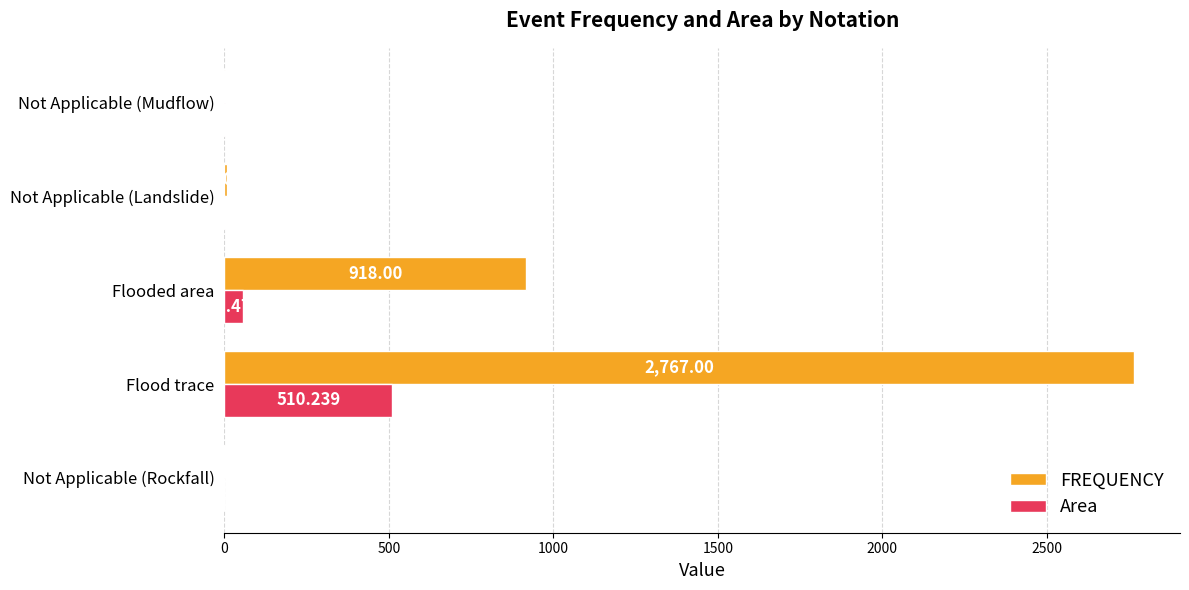

Where is Area nearest to the value 255?

Flooded area